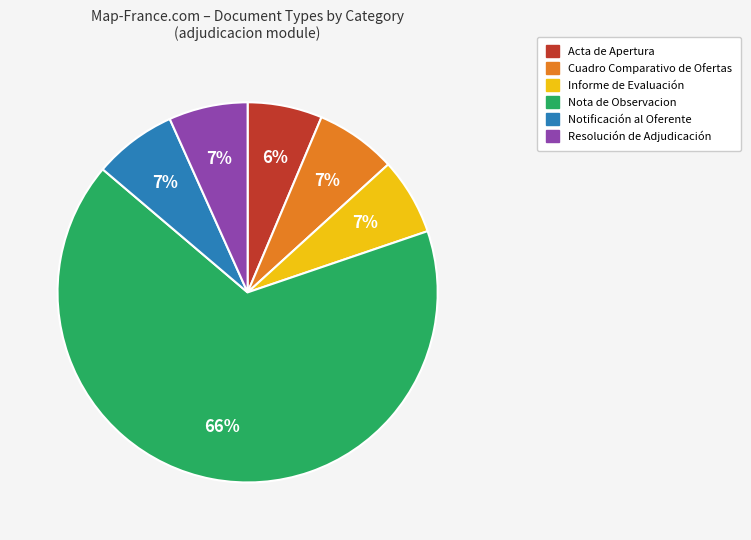

Combined, do Informe de Evaluación and Resolución de Adjudicación account for over 50%?

No